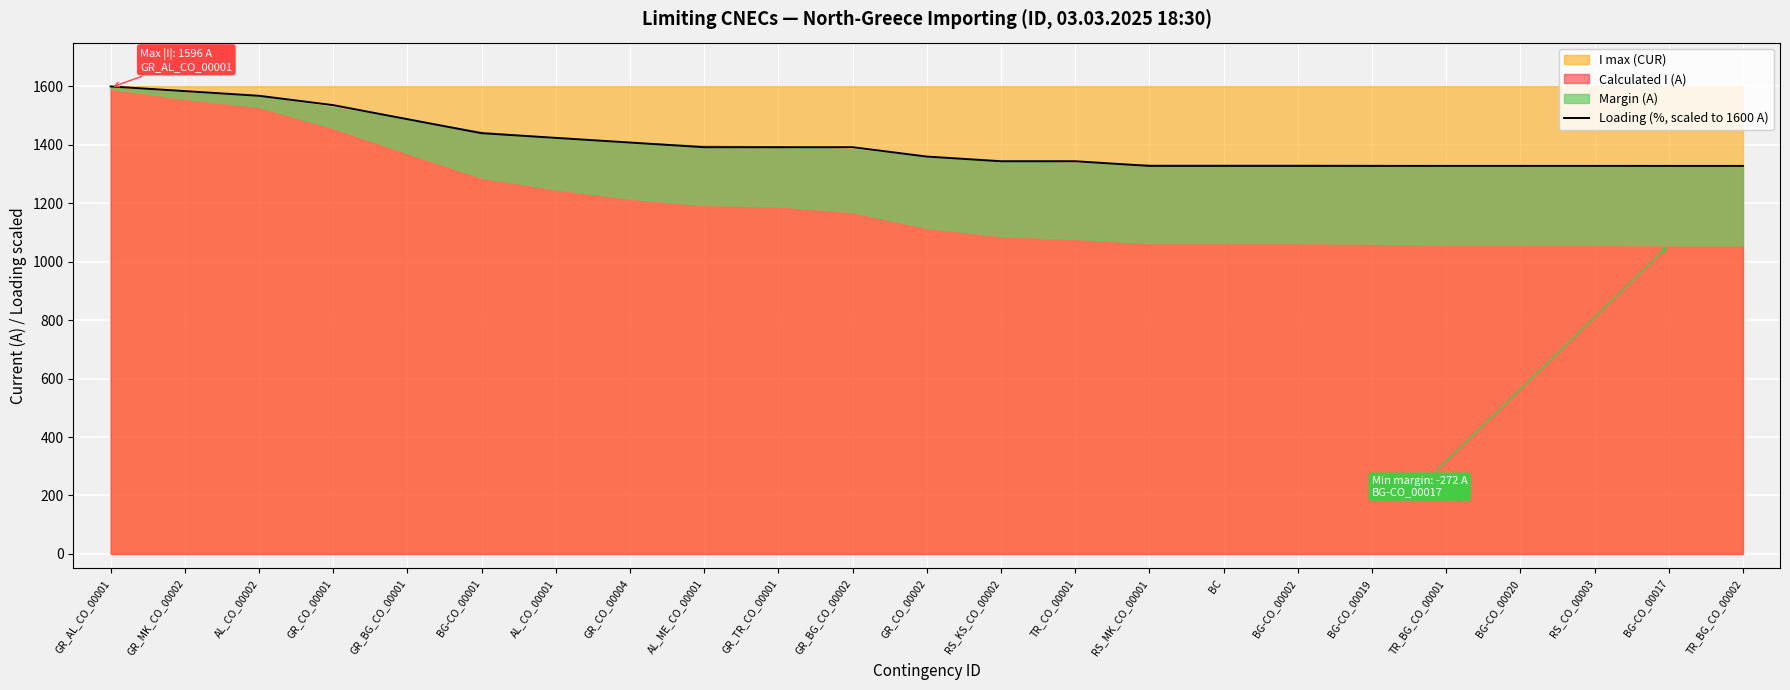

The value of Loading (%, scaled to 1600 A) at BC is 1328. True or false?

True